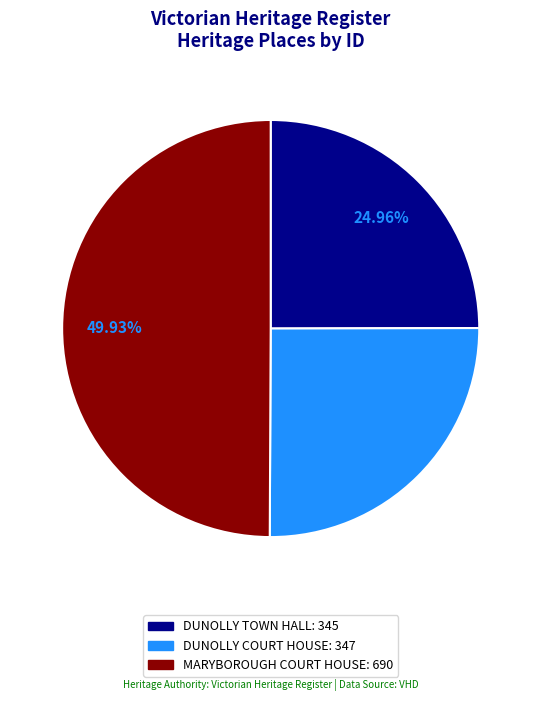

Which slice is the largest?

MARYBOROUGH COURT HOUSE